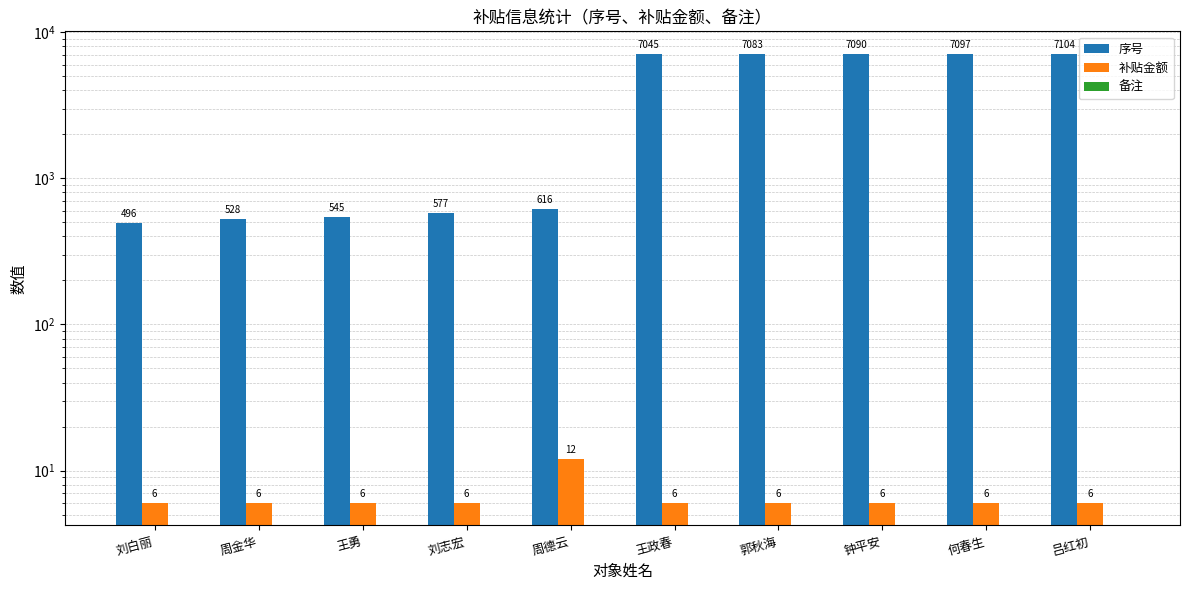

What are all the series names shown in the legend?

序号, 补贴金额, 备注